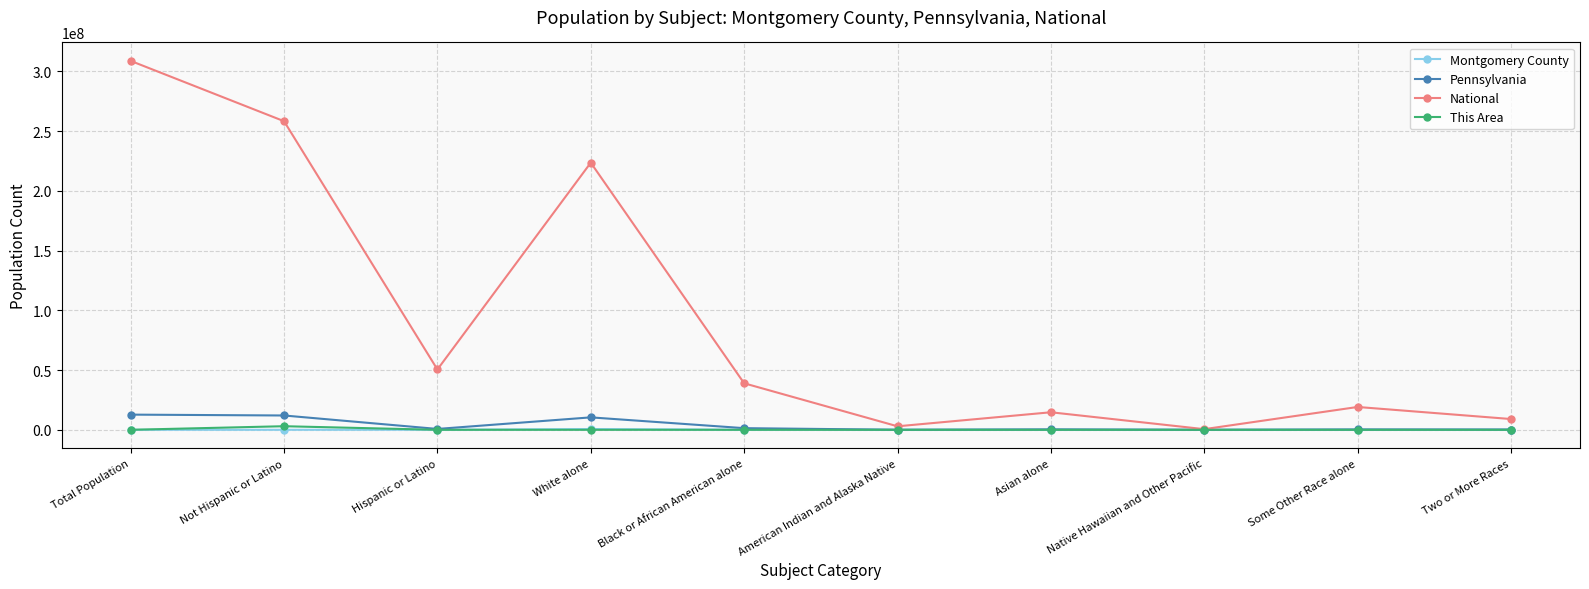

What are all the series names shown in the legend?

Montgomery County, Pennsylvania, National, This Area